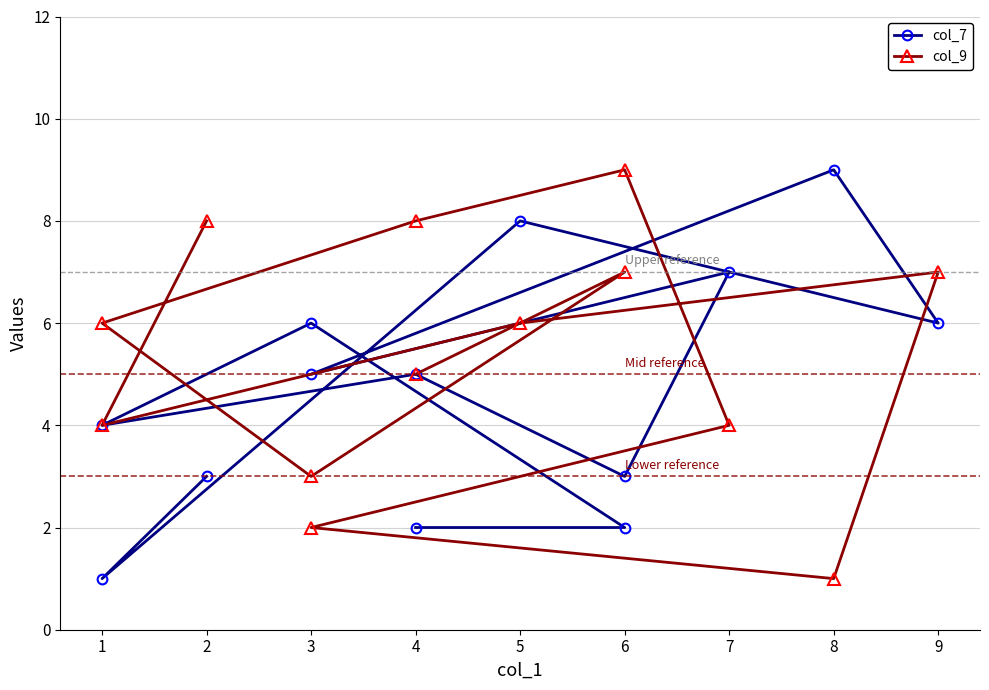

Which series ends up on top after the final intersection of col_7 and col_9?

col_9